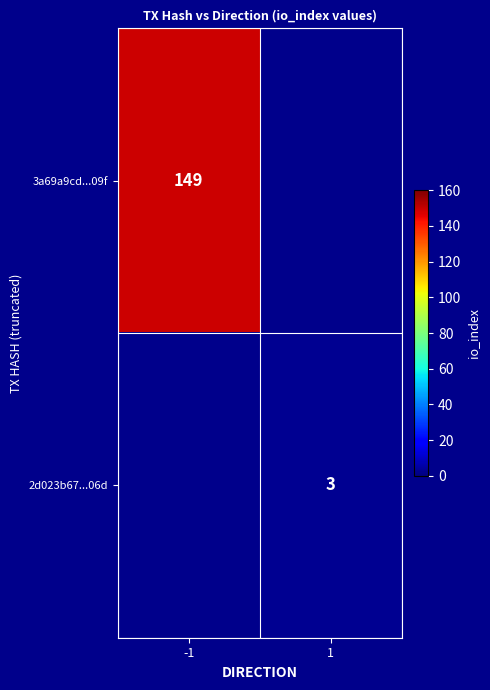

True or false: 2d023b67...06d has a value of 3 at 1.

True